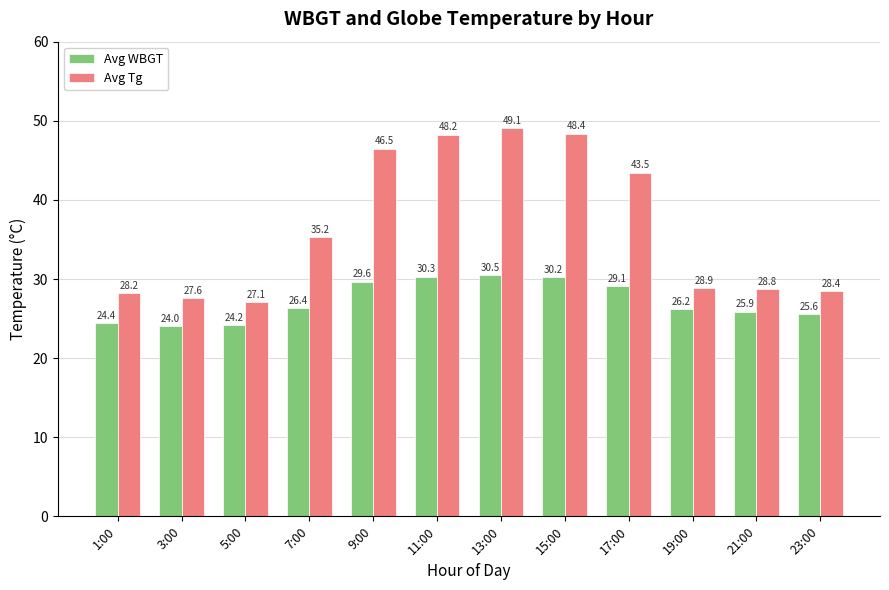

At how many categories does at least one series exceed 48?

3